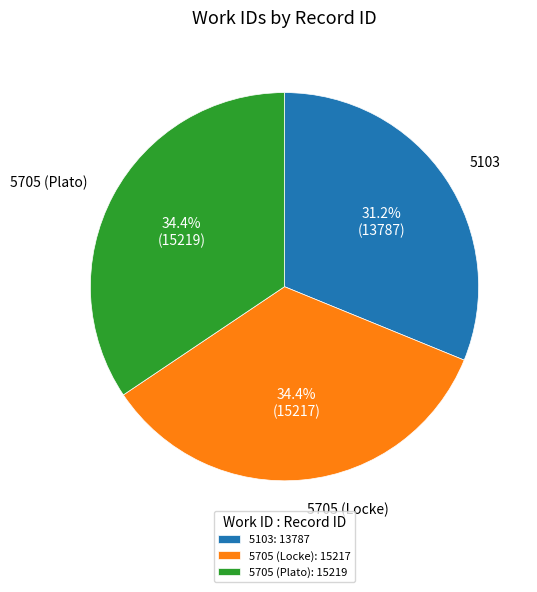

Is the sum of 5705 (Locke): 15217 and 5103: 13787 greater than half?

Yes